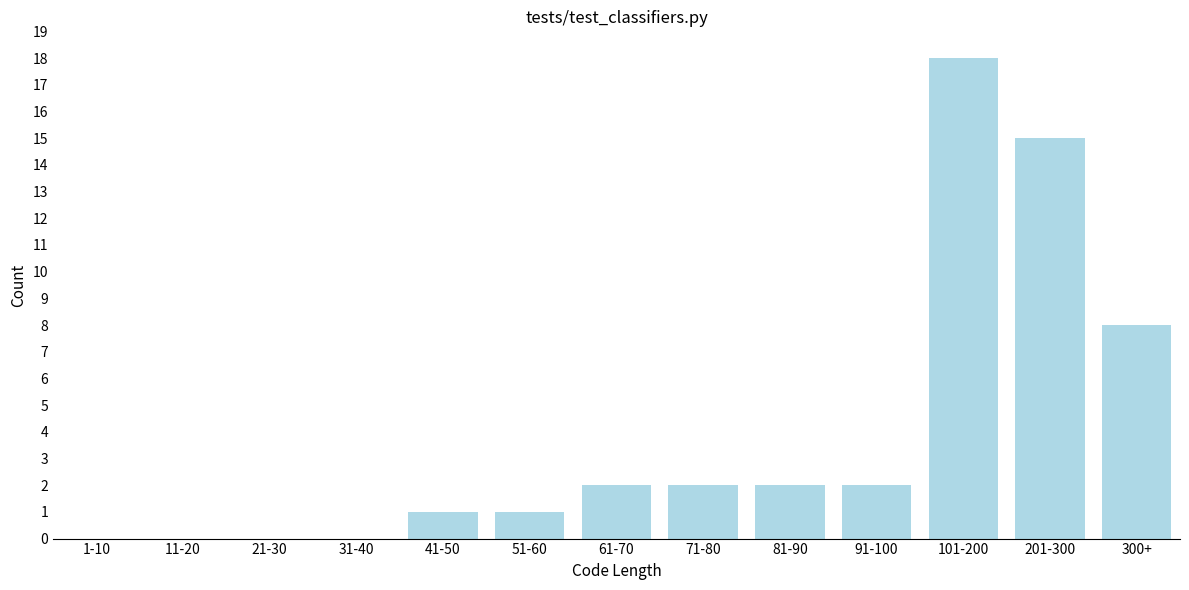

Reading left to right, list all the values displayed in this chart.

1-10=0	11-20=0	21-30=0	31-40=0	41-50=1	51-60=1	61-70=2	71-80=2	81-90=2	91-100=2	101-200=18	201-300=15	300+=8